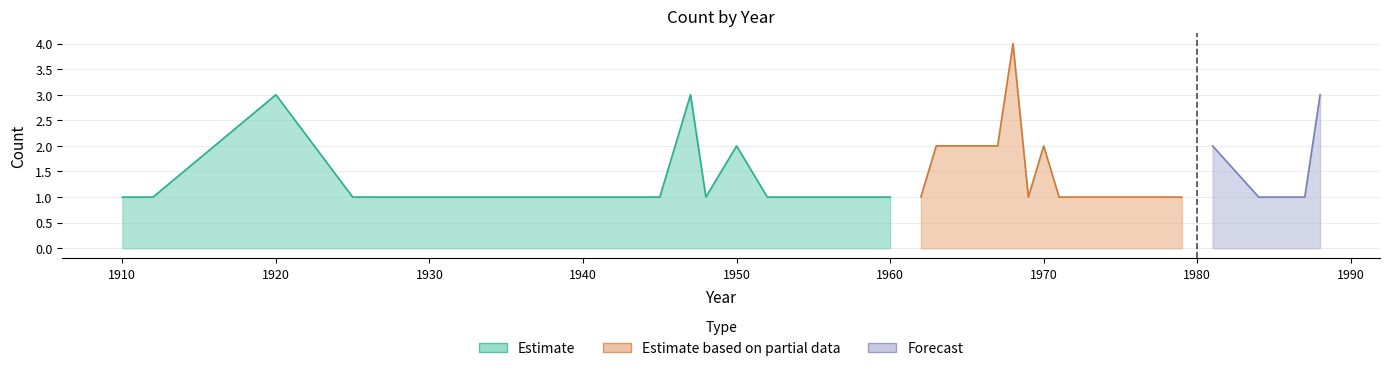

True or false: the data shows 1 at 1944.

True